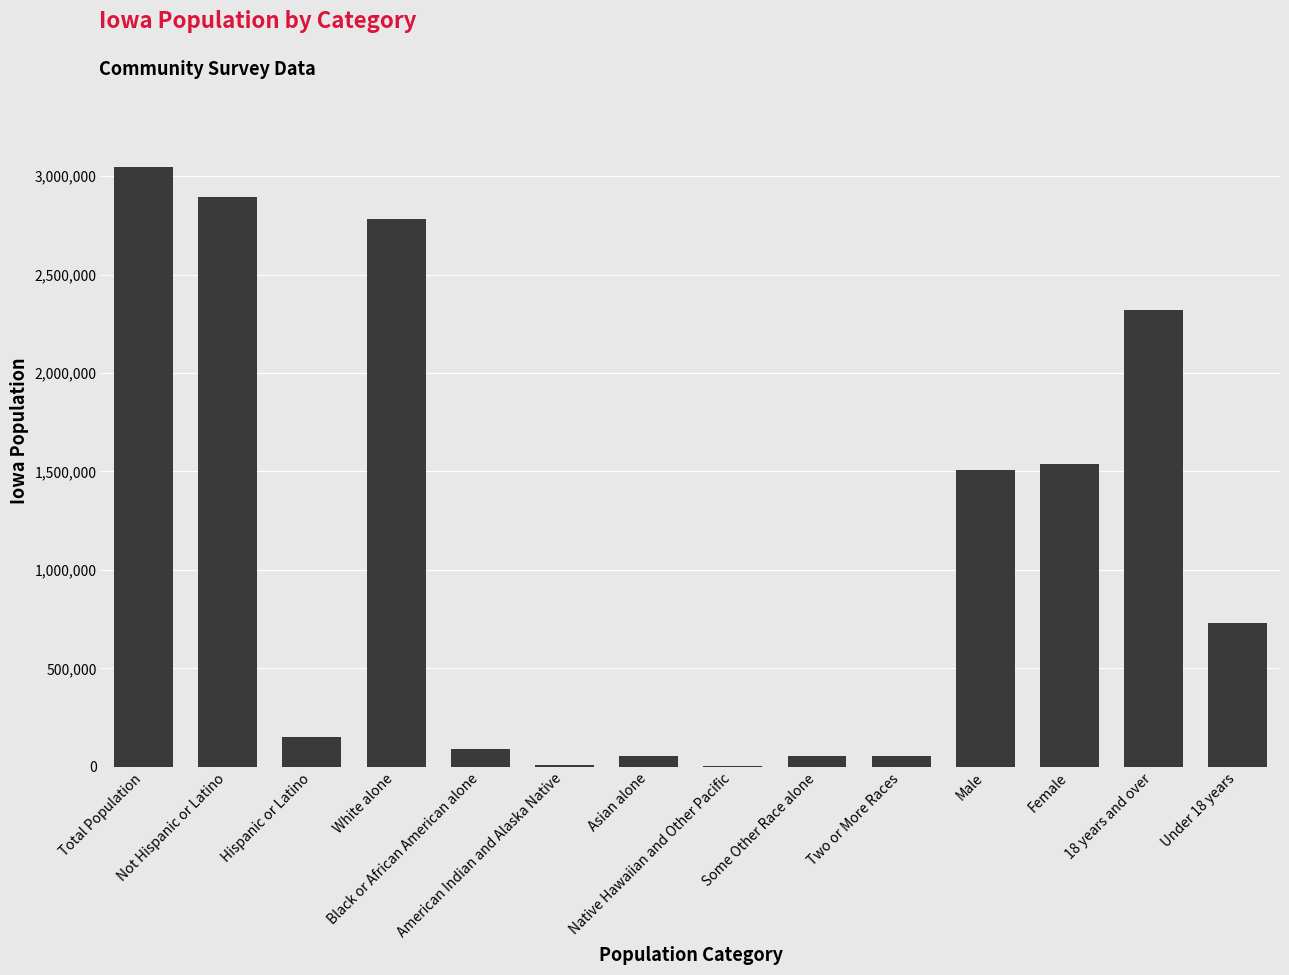

What is the maximum value shown in the chart?

3046355